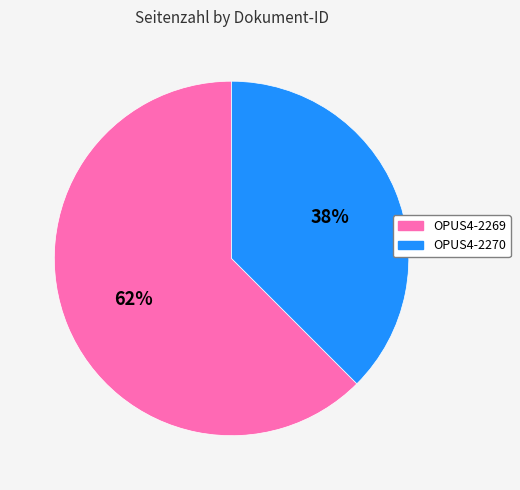

To the nearest percent, what is the average slice percentage?

50%